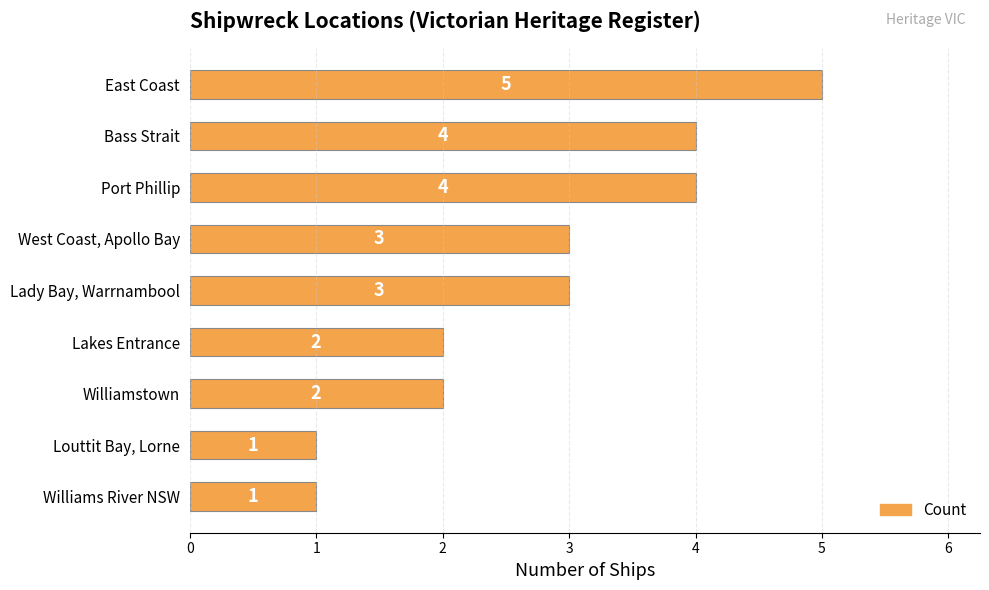

What is the sum of all values?

25